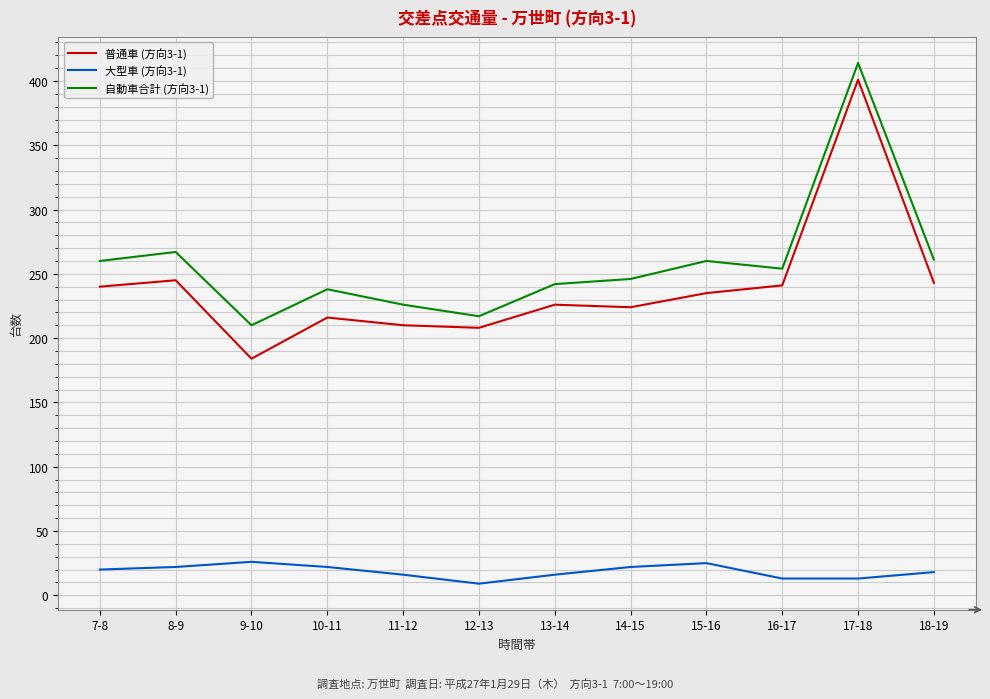

True or false: 大型車 (方向3-1) and 普通車 (方向3-1) cross at least once.

False